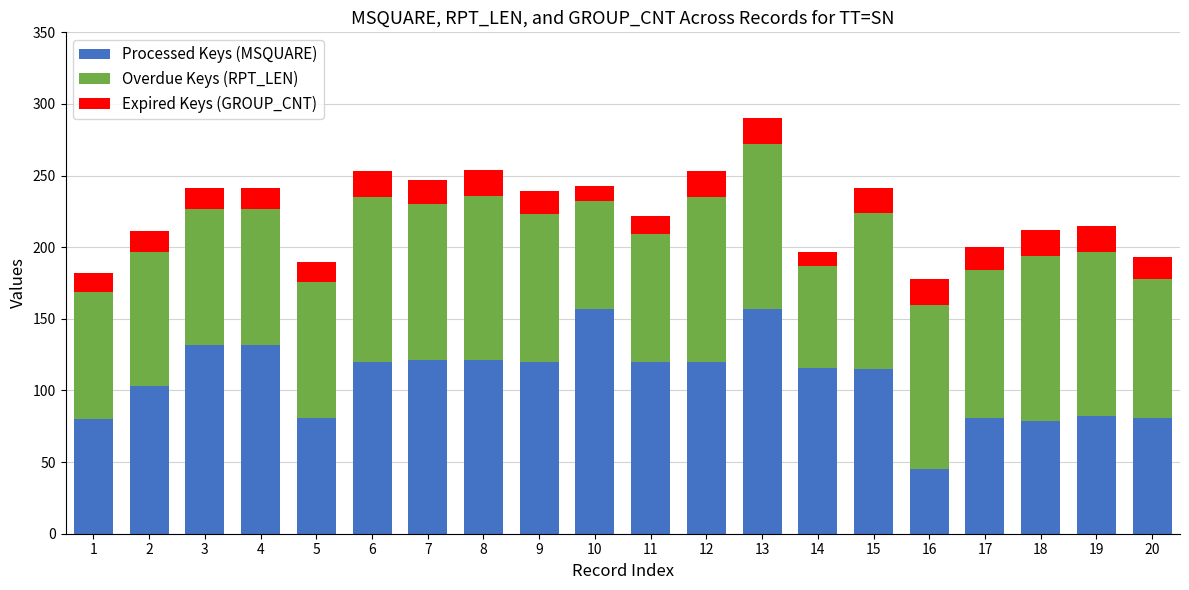

The Processed Keys (MSQUARE) series shows 175 at 15. True or false?

False